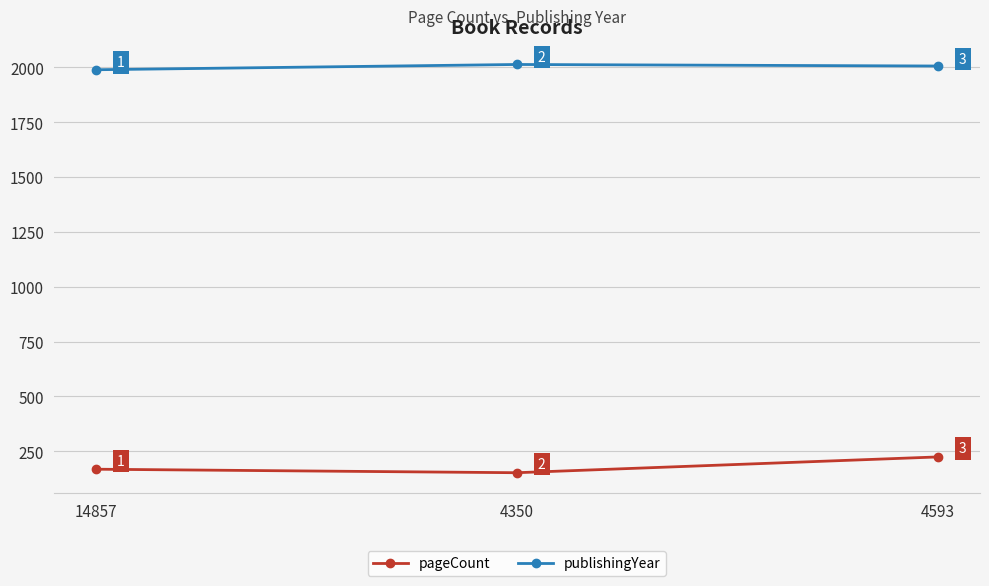

Which series has the widest spread of values?

pageCount